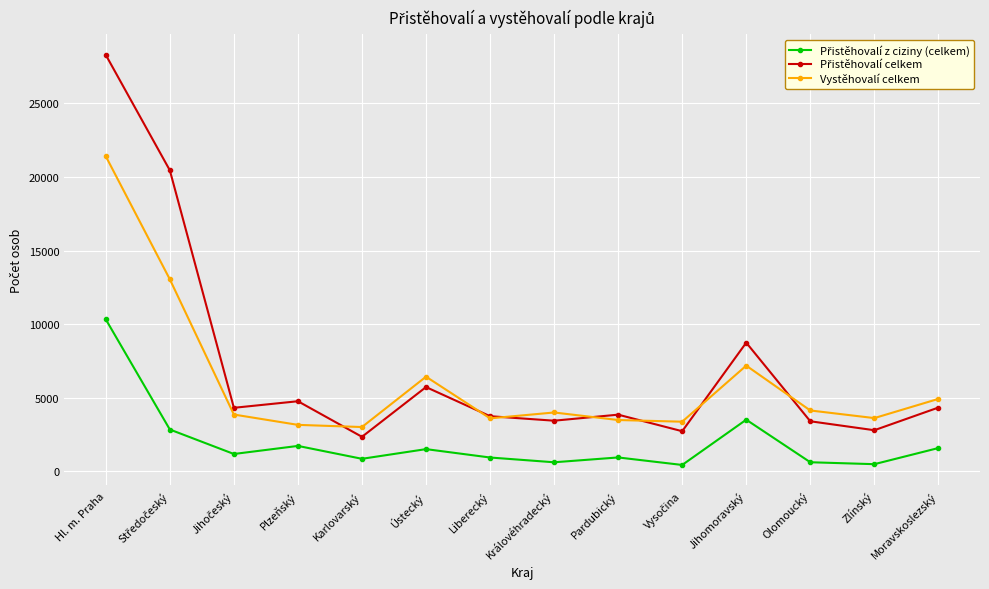

How many categories are shown in the chart?

14